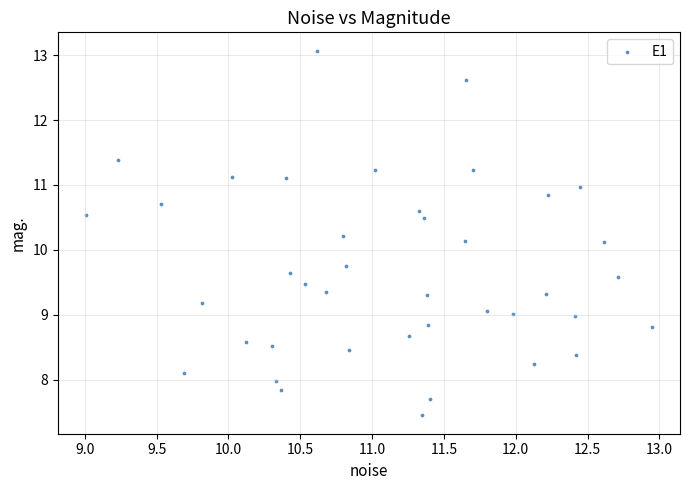

What is the range of X values (max minus min)?

3.9